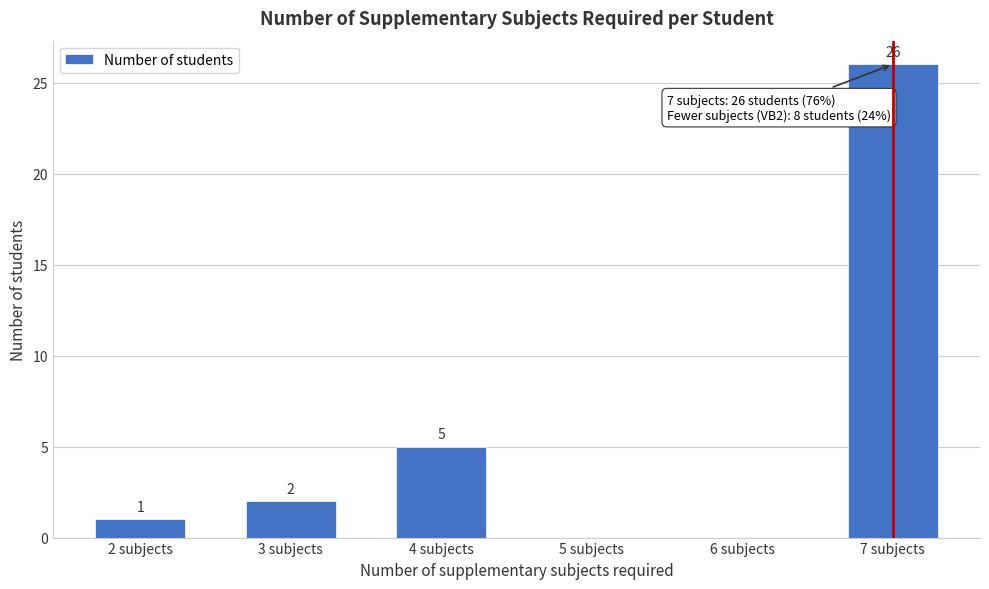

Reading left to right, transcribe all the data shown in this chart.

2 subjects=1	3 subjects=2	4 subjects=5	5 subjects=0	6 subjects=0	7 subjects=26